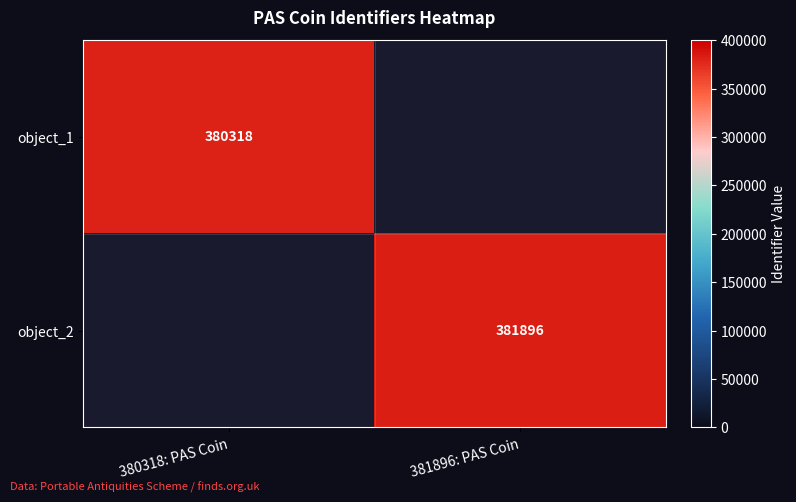

The object_2 series shows 127512 at 381896: PAS Coin. True or false?

False